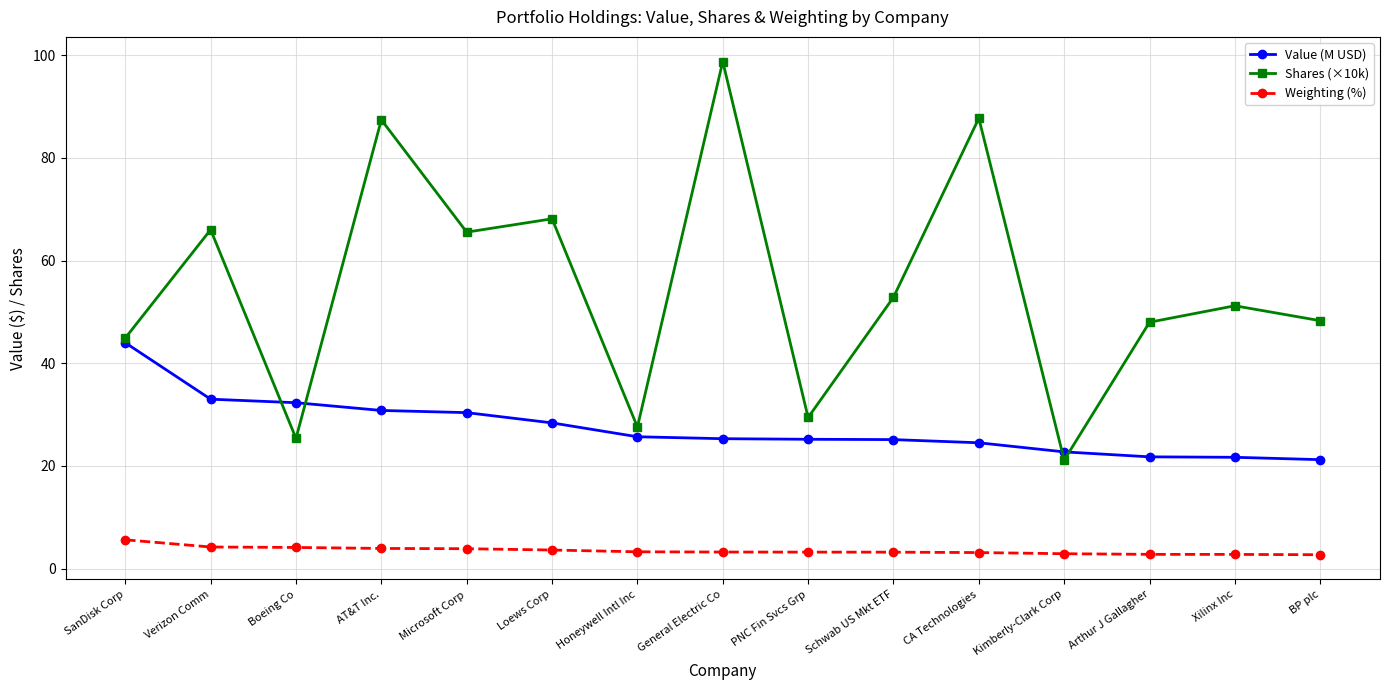

Where do Shares (×10k) and Value (M USD) first cross each other?

Verizon Comm and Boeing Co